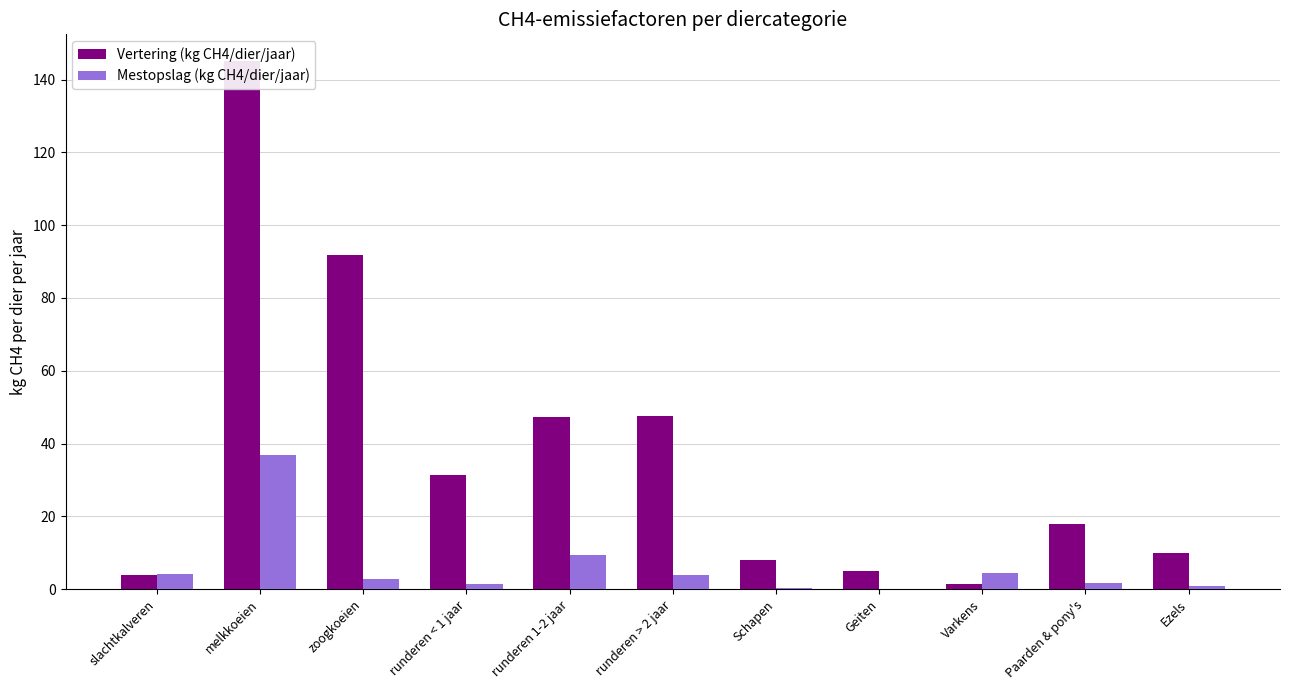

What is the label of the 9th bar from the left?

Varkens